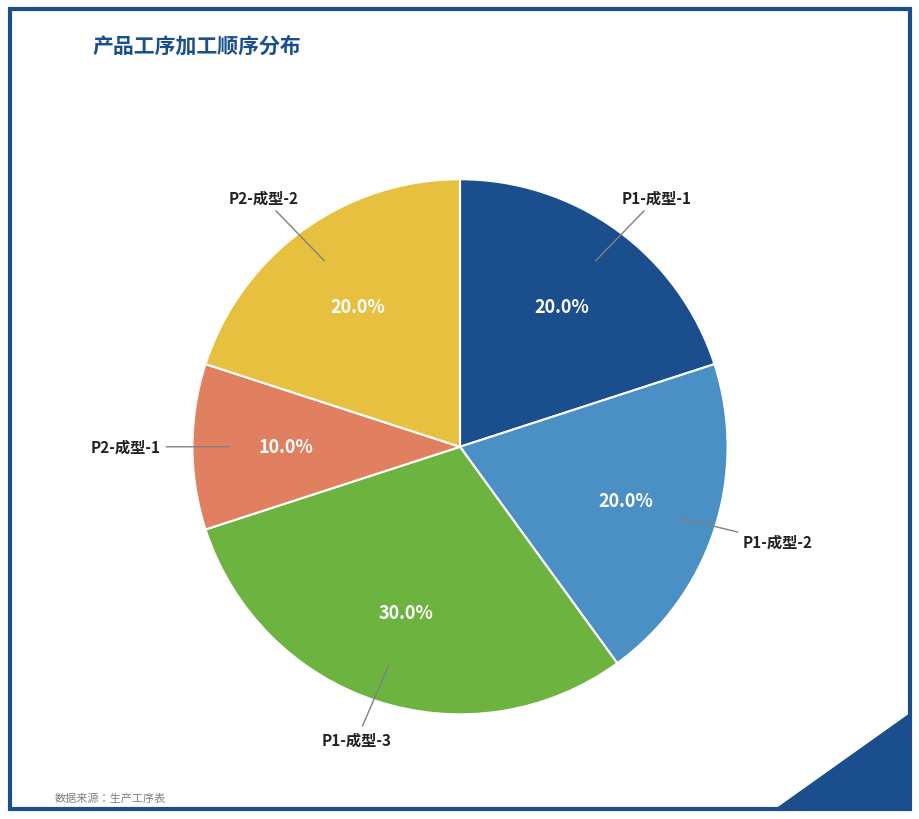

Does any single category account for the majority?

No